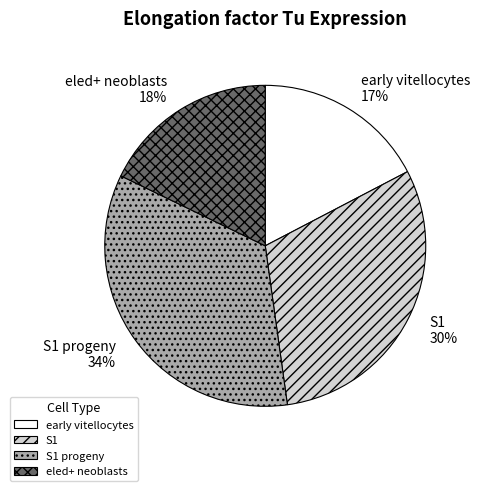

To the nearest percent, what is the combined percentage of S1 and S1 progeny?

65%